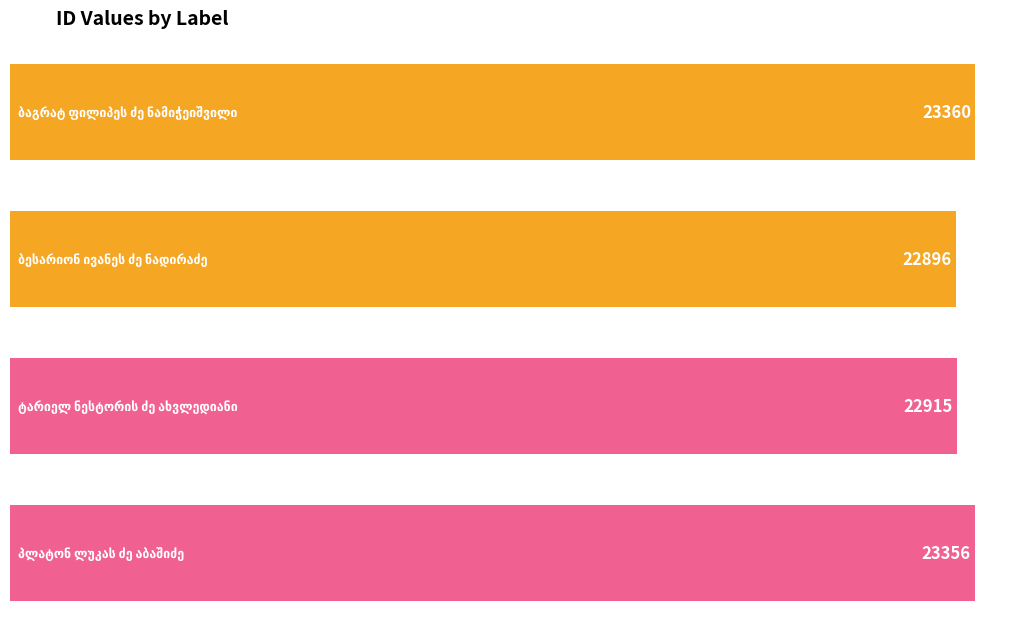

True or false: the data shows 23356 at პლატონ ლუკას ძე აბაშიძე.

True